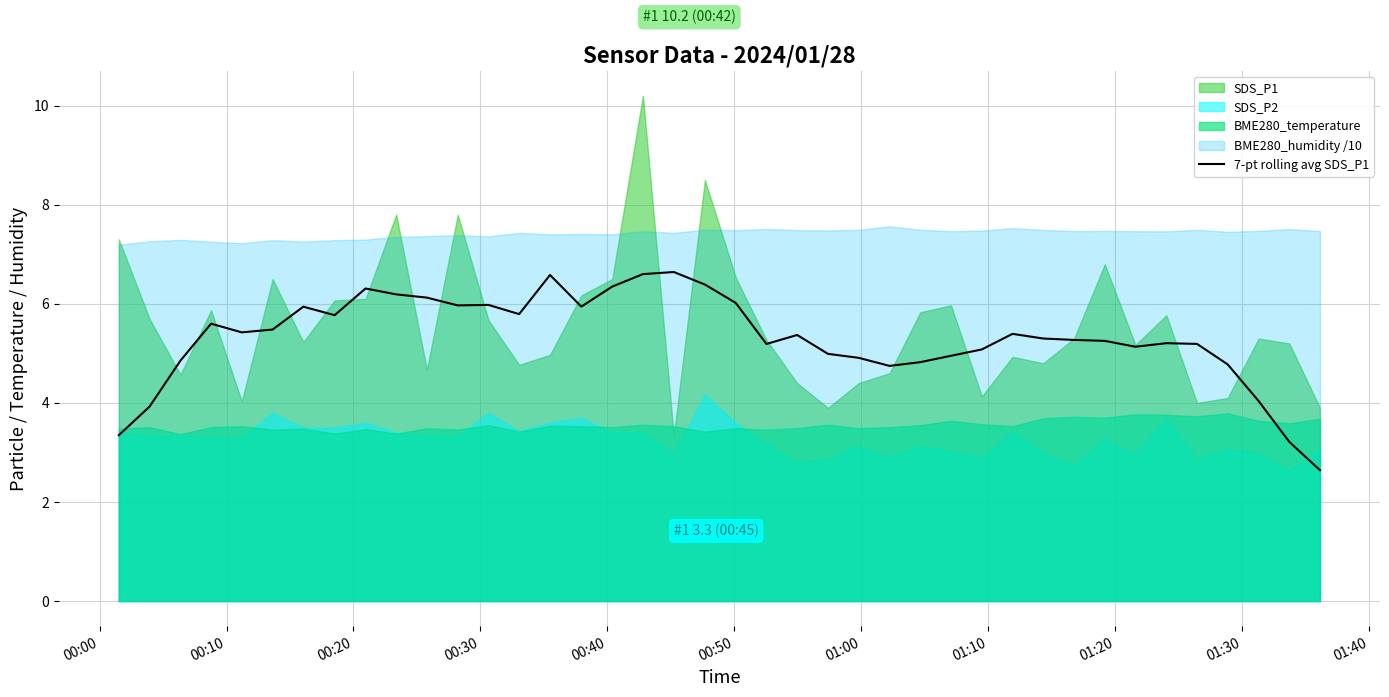

What is the highest value of the 7-pt rolling avg SDS_P1 series?

6.6